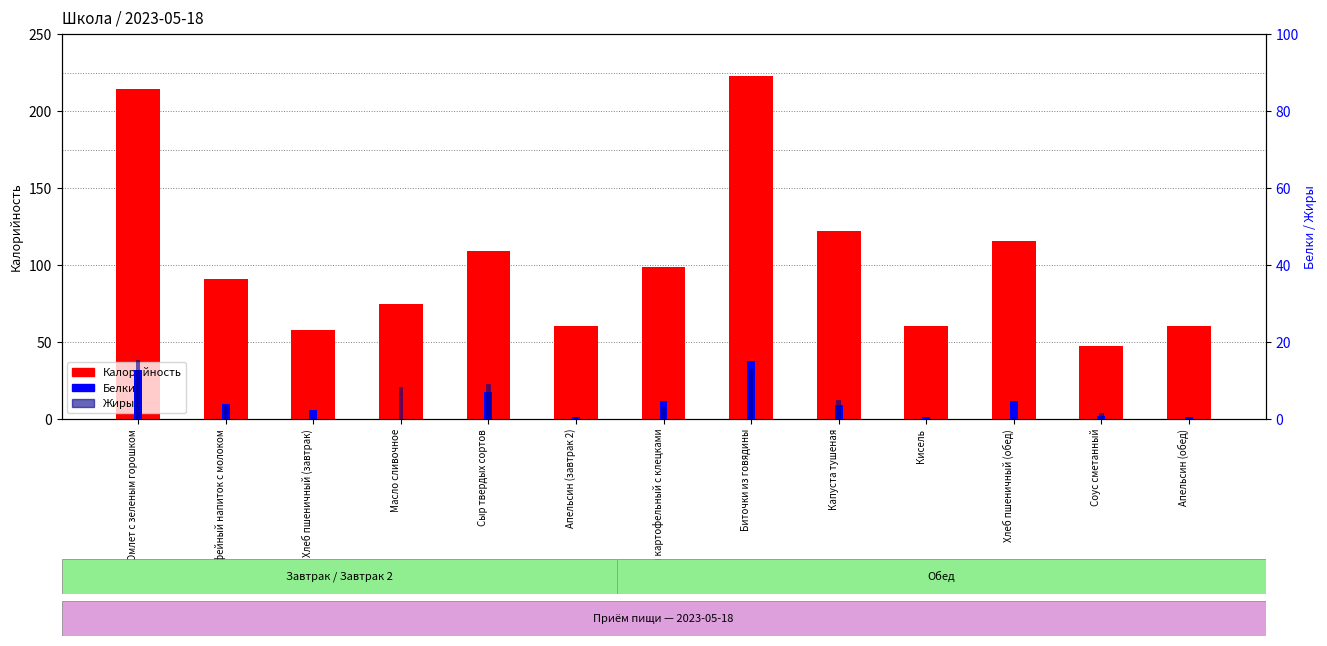

What is the total value across all series at Биточки из говядины?

250.5